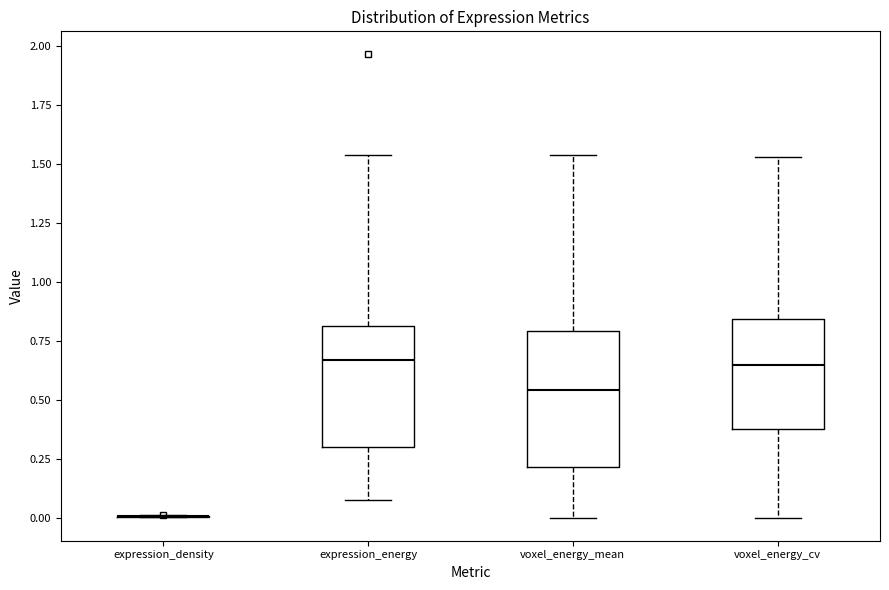

Comparing the boxes themselves (not the whiskers), which one is the tallest?

voxel_energy_mean